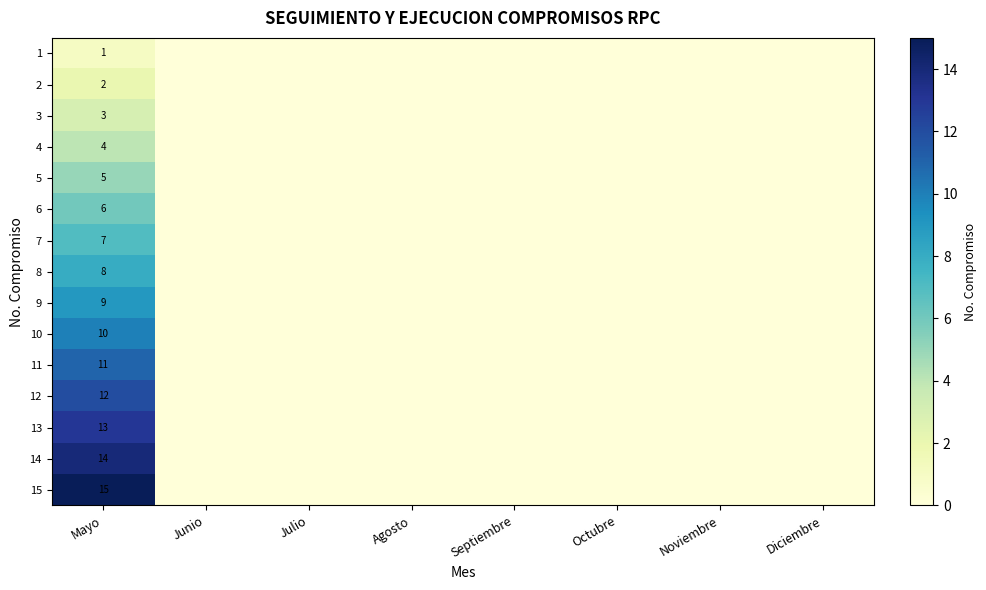

What is the spread (max minus min) of values at Mayo?

14